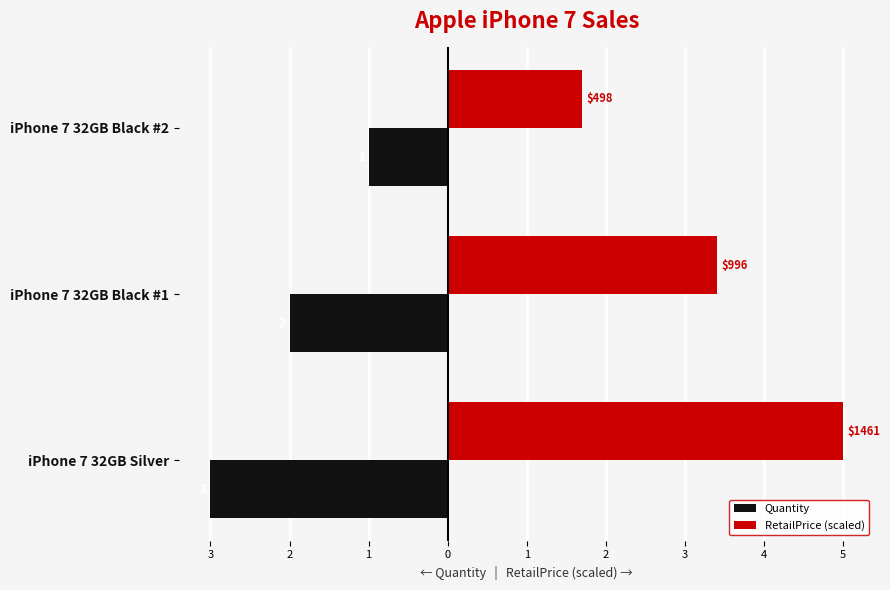

What are all the series names shown in the legend?

Quantity, RetailPrice (scaled)